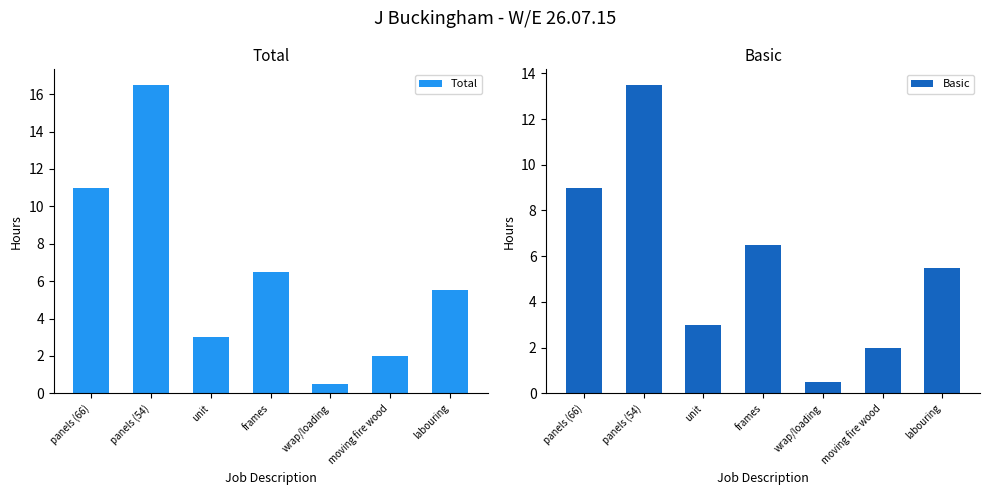

Between wrap/loading and unit, which is larger?

unit